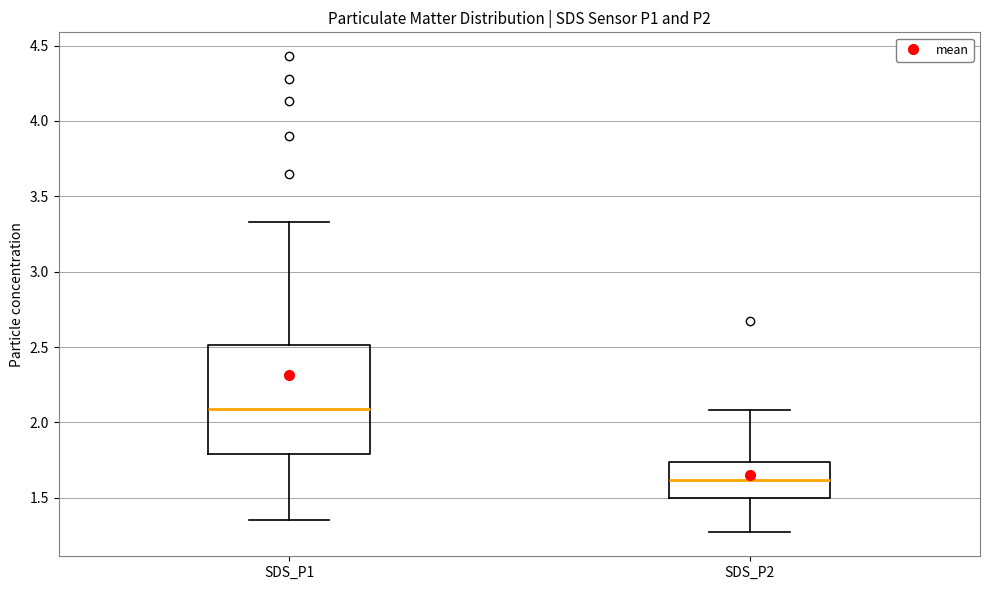

Reading left to right, read every box against the y-axis: the position of its median line, the range the box covers, and the ends of its whiskers. The values are not printed on the chart, so give them approximately, as read against the axis.

SDS_P1: median 2.10, box 1.80 to 2.50, whiskers 1.35 to 3.35
SDS_P2: median 1.60, box 1.50 to 1.75, whiskers 1.25 to 2.10